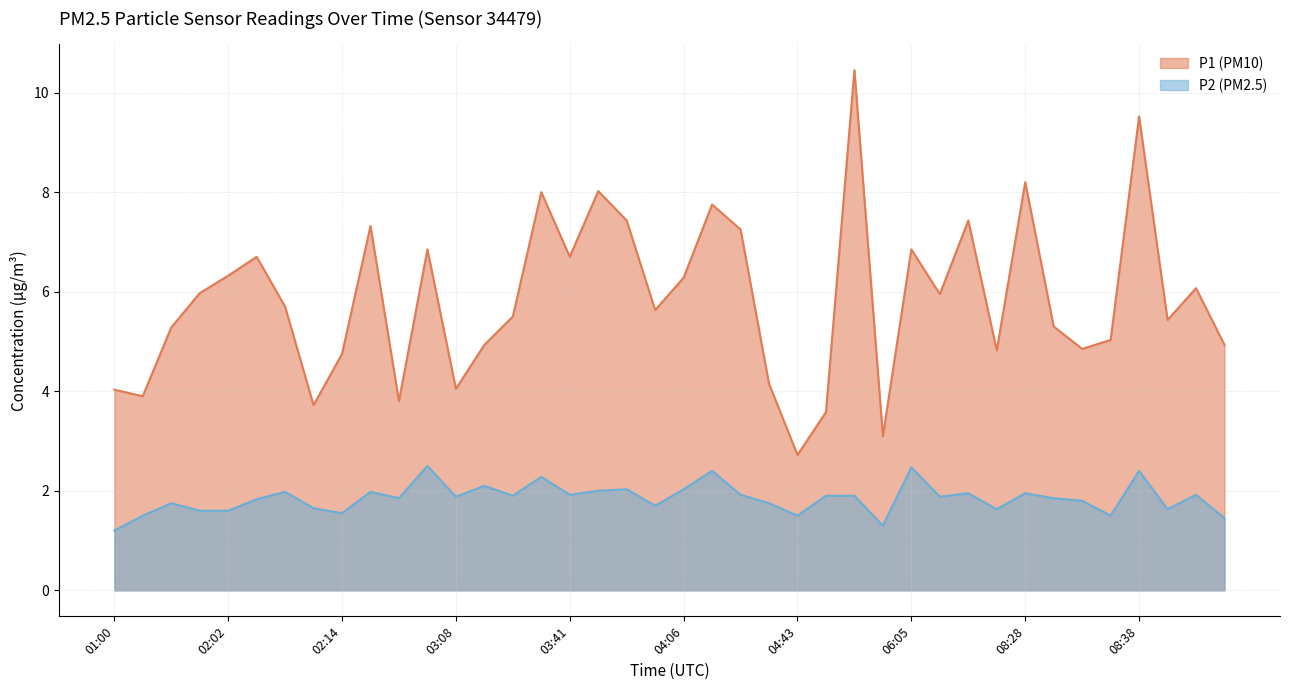

Reading left to right, transcribe all the data shown in this chart.

P1: 4.0	3.9	5.3	6.0	6.3	6.7	5.7	3.7	4.8	7.3	3.8	6.8	4.0	4.9	5.5	8.0	6.7	8.0	7.4	5.6	6.3	7.8	7.2	4.2	2.7	3.6	10.4	3.1	6.8	6.0	7.4	4.8	8.2	5.3	4.8	5.0	9.5	5.4	6.1	4.9
P2: 1.2	1.5	1.8	1.6	1.6	1.8	2.0	1.6	1.6	2.0	1.9	2.5	1.9	2.1	1.9	2.3	1.9	2.0	2.0	1.7	2.0	2.4	1.9	1.8	1.5	1.9	1.9	1.3	2.5	1.9	1.9	1.6	1.9	1.9	1.8	1.5	2.4	1.6	1.9	1.4